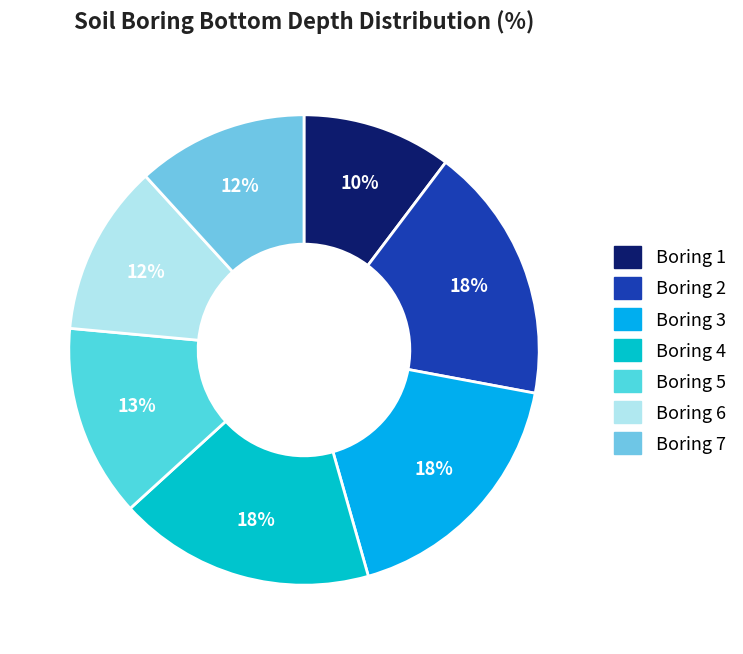

To the nearest percent, what portion does Boring 3 represent?

18%